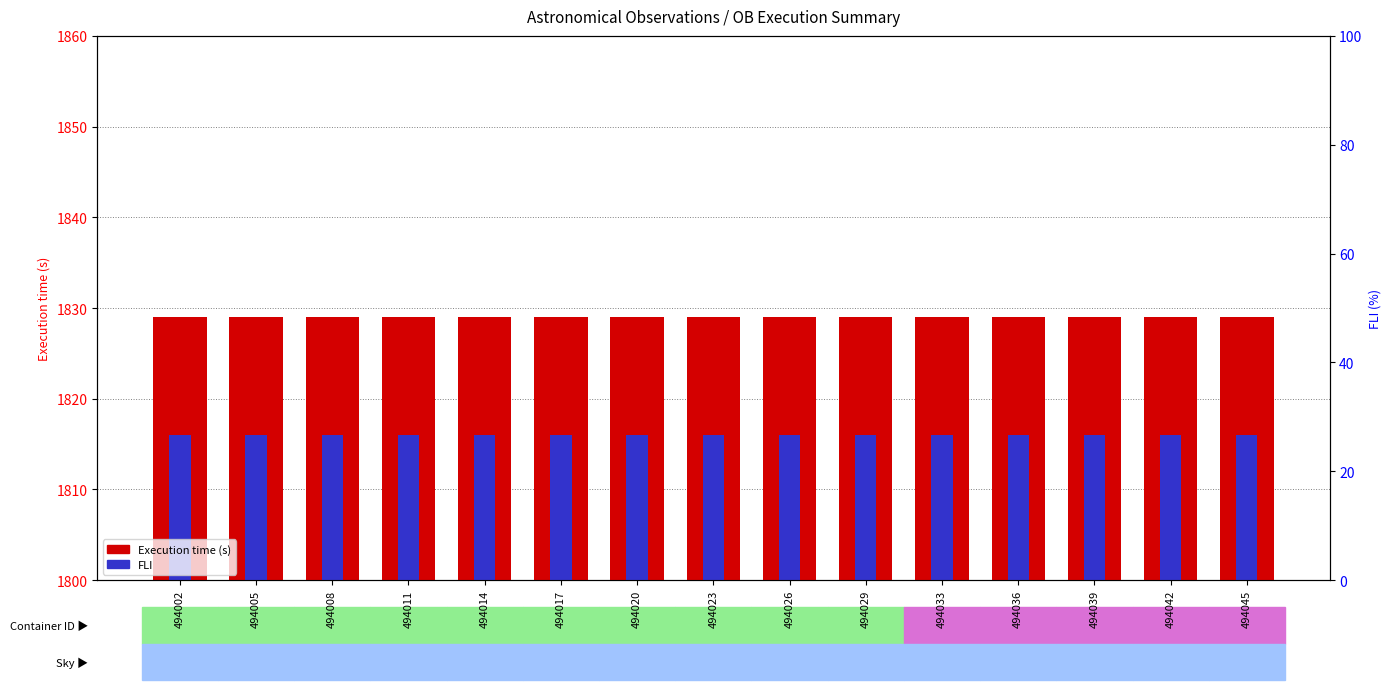

Rank the series by their average value, from highest to lowest.

Execution time (s), FLI